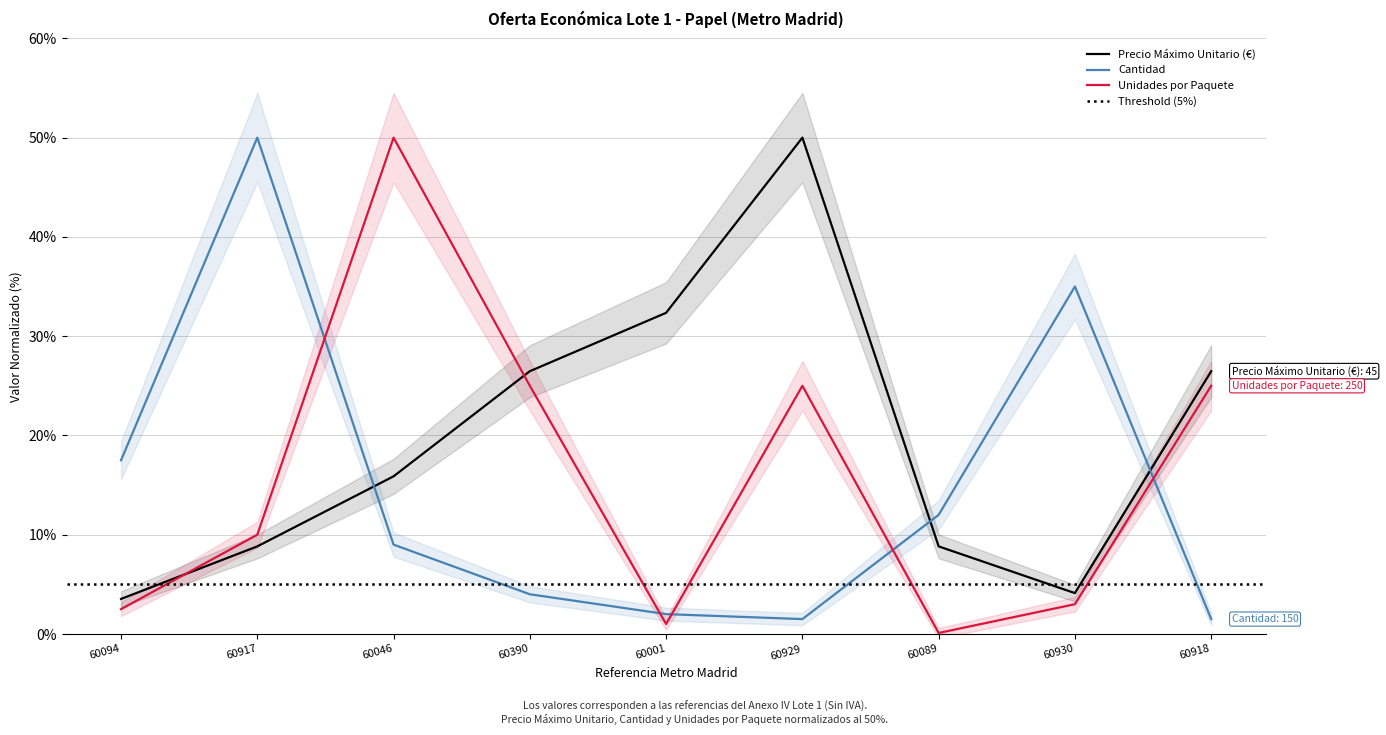

Between 60390 and 60929, which is larger?

60929